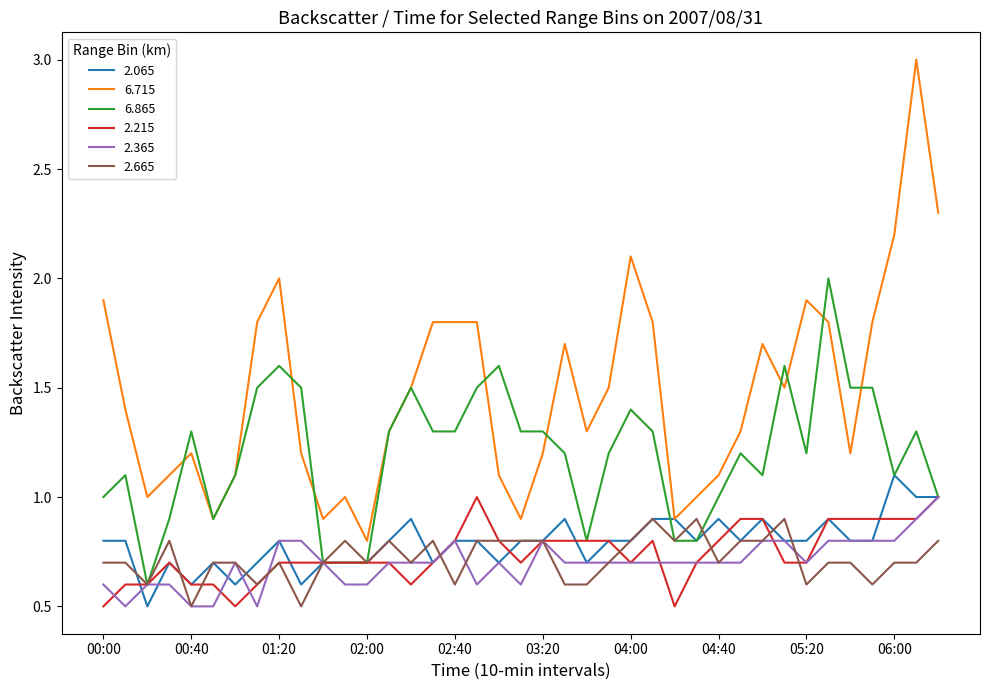

True or false: 6.715 and 2.365 intersect in this chart.

False